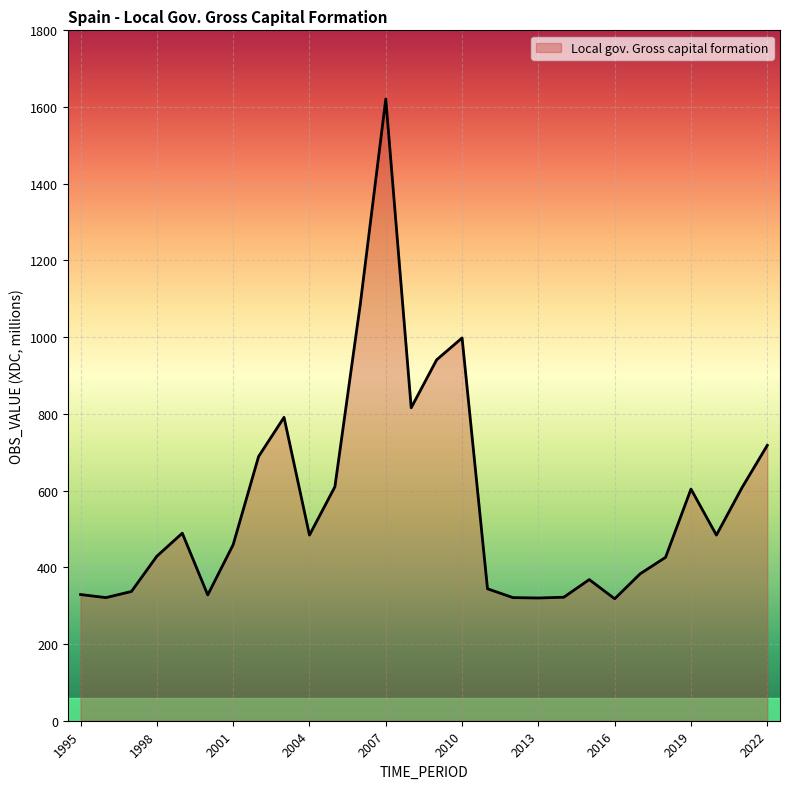

What is the maximum value shown in the chart?

1621